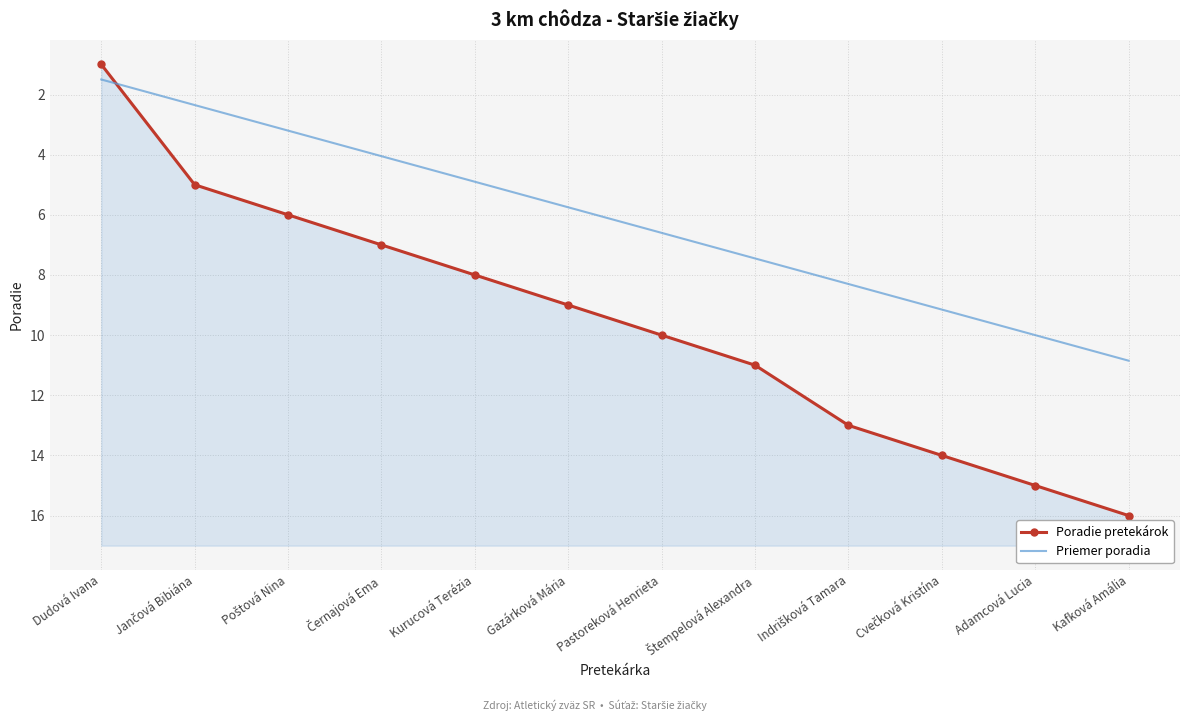

True or false: Priemer poradia and Poradie pretekárok intersect in this chart.

True